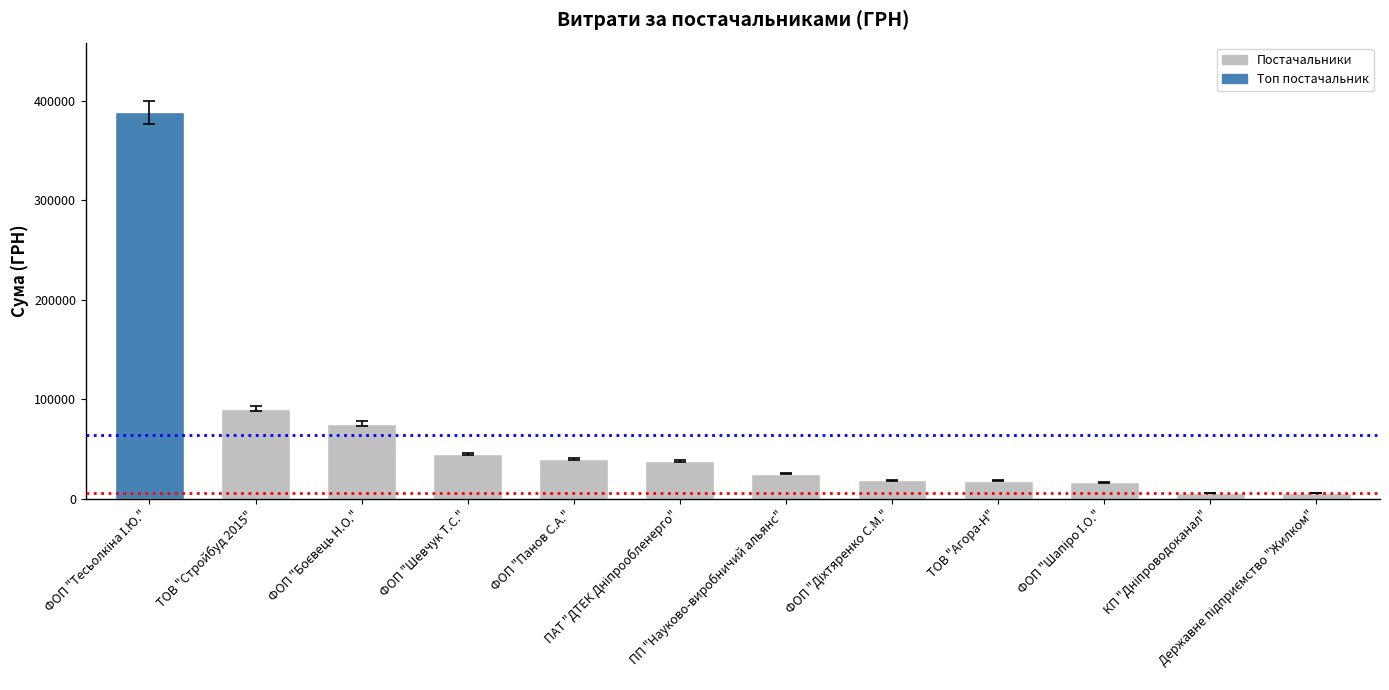

At which label is the value closest to 196851?

ТОВ "Стройбуд 2015"